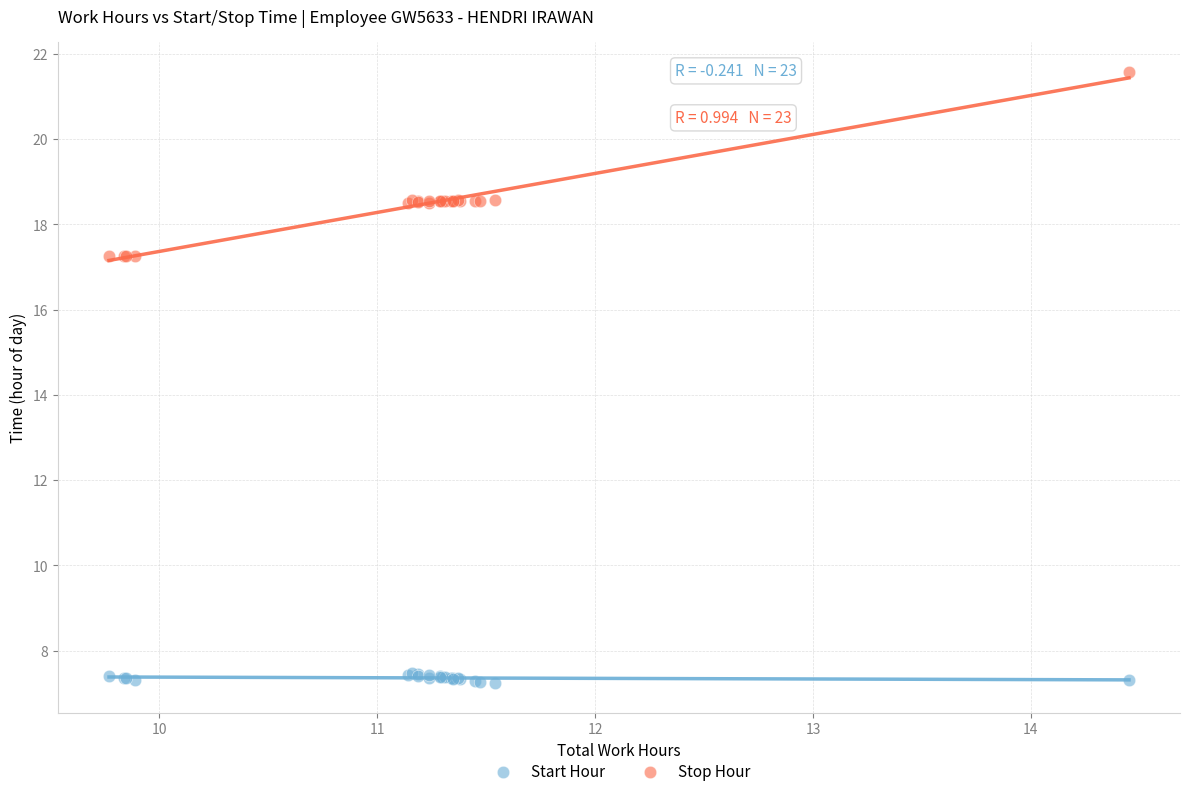

Which series has the widest spread of Y values?

Stop Hour